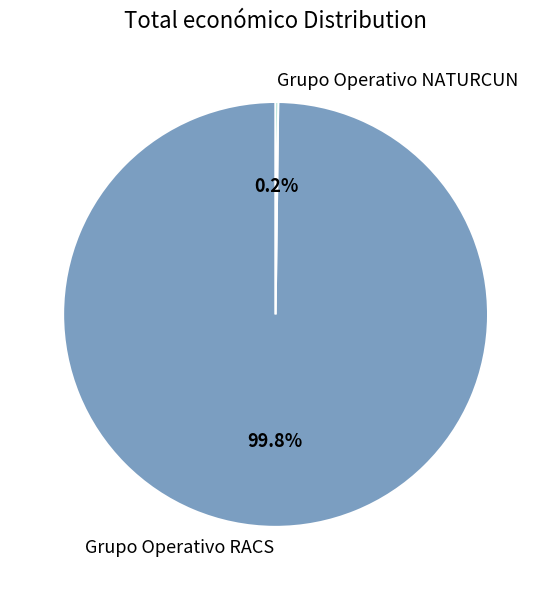

To the nearest percent, what percentage of the pie is Grupo Operativo RACS?

100%